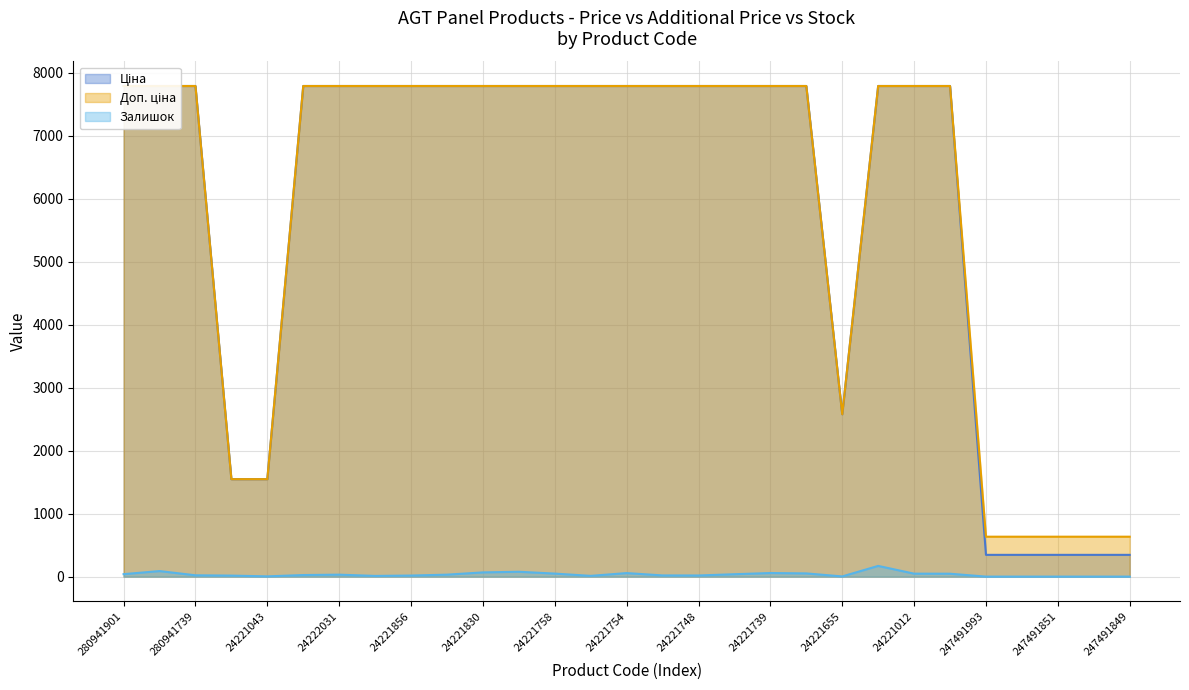

Read the Ціна value at 247491993.

345.6